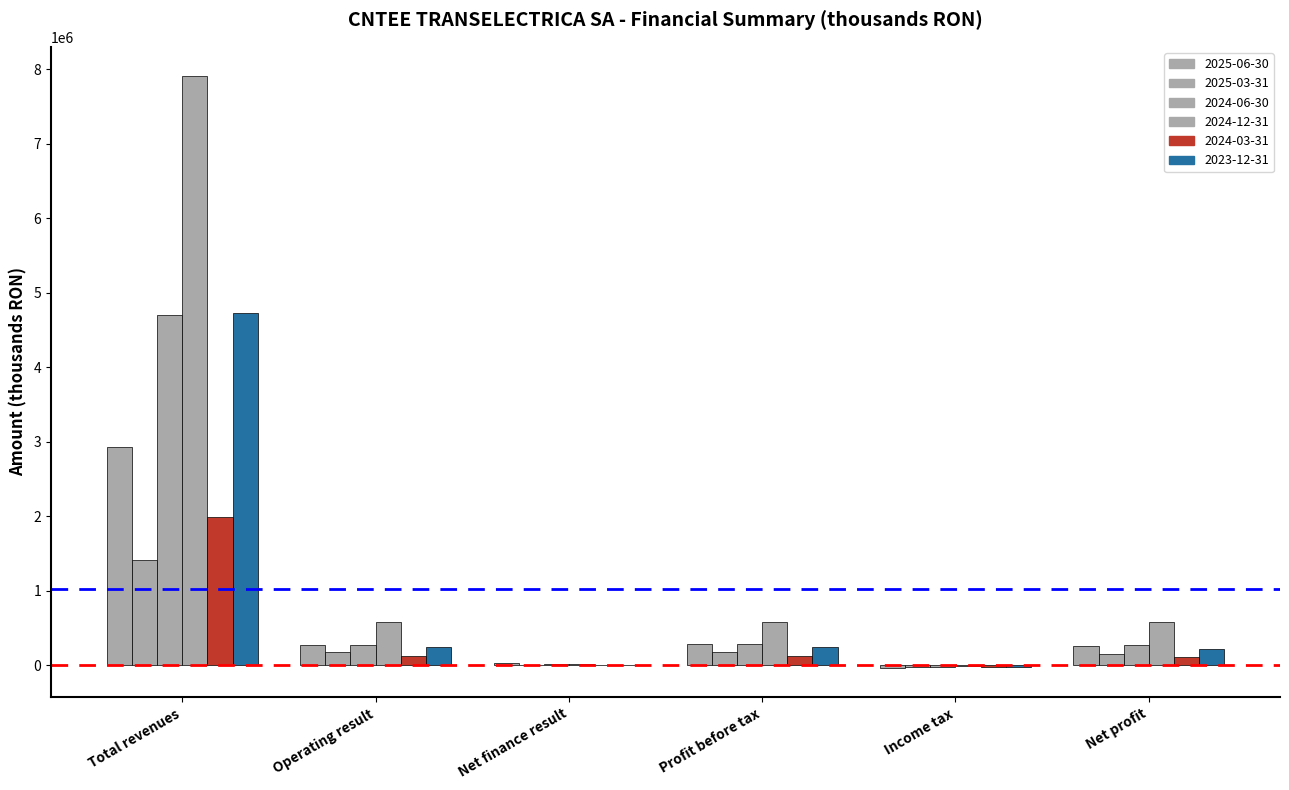

Read the 2023-12-31 value at Total revenues.

4724837